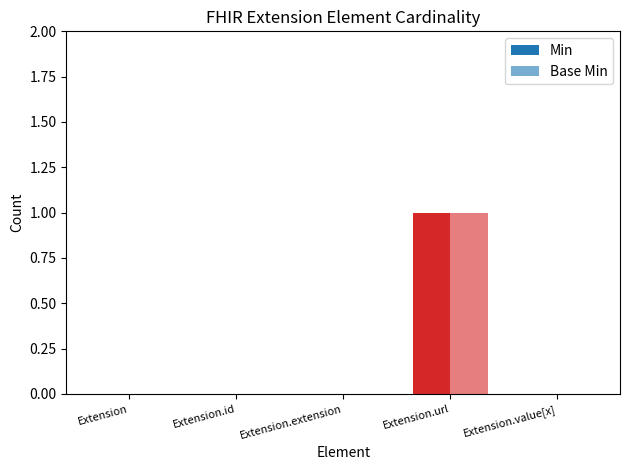

How many categories are shown in the chart?

5